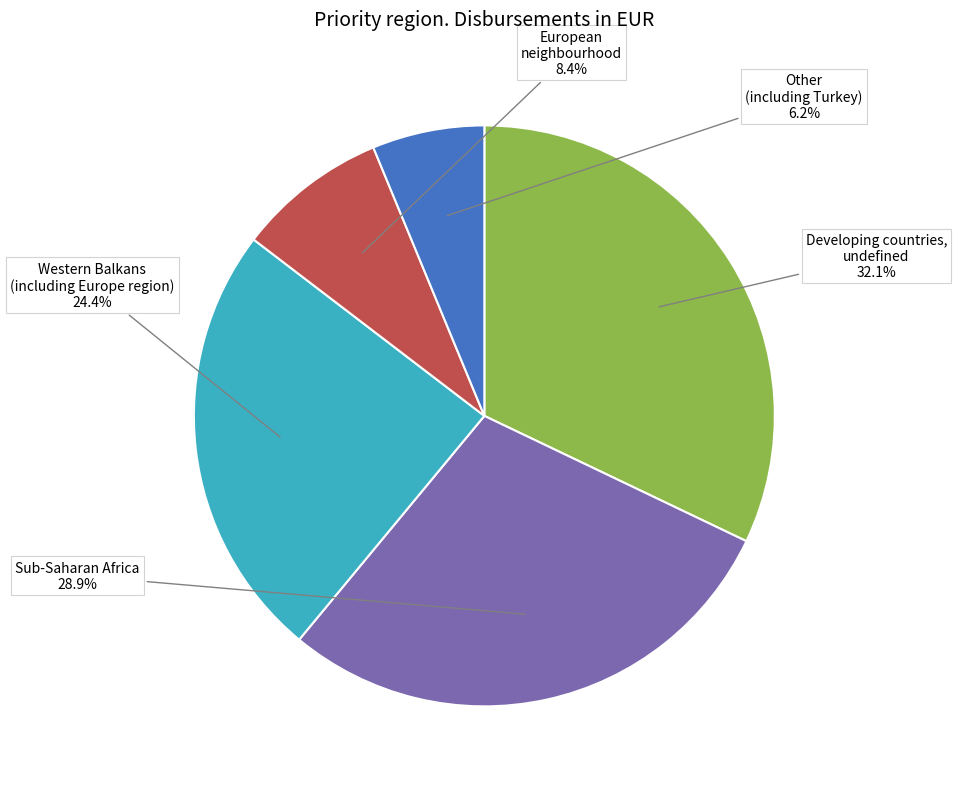

To the nearest percent, what percentage of the pie is Western Balkans (including Europe region)?

24%